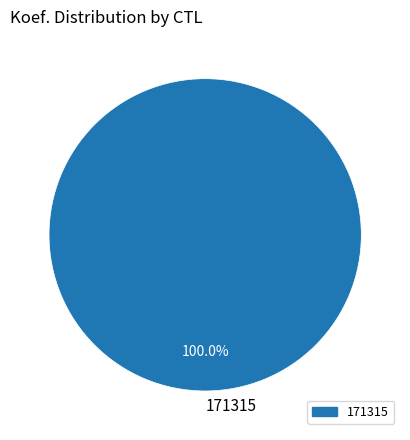

Which category accounts for the majority?

171315